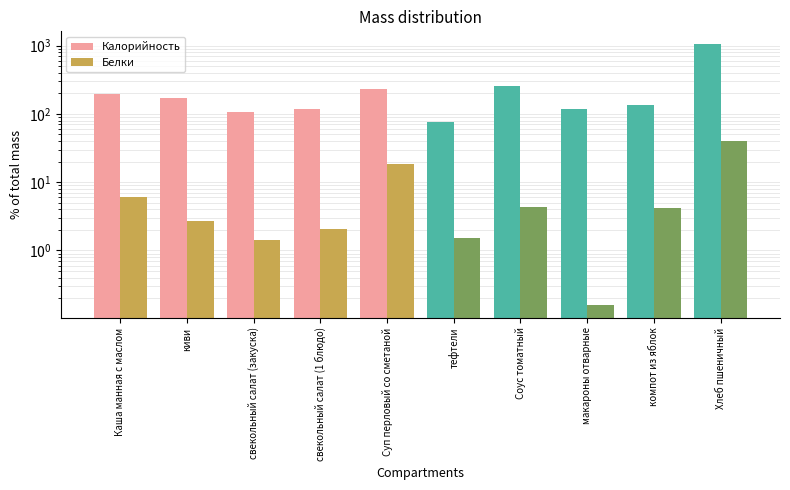

Reading right to left, list all the values displayed in this chart.

Калорийность: Хлеб пшеничный=1045.9	компот из яблок=135.7	макароны отварные=116.6	Соус томатный=256.1	тефтели=77.0	Суп перловый со сметаной=232.5	свекольный салат (1 блюдо)=120.0	свекольный салат (закуска)=108.0	киви=171.0	Каша манная с маслом=196.0
Белки: Хлеб пшеничный=40.6	компот из яблок=4.1	макароны отварные=0.2	Соус томатный=4.4	тефтели=1.5	Суп перловый со сметаной=18.3	свекольный салат (1 блюдо)=2.0	свекольный салат (закуска)=1.4	киви=2.7	Каша манная с маслом=6.0